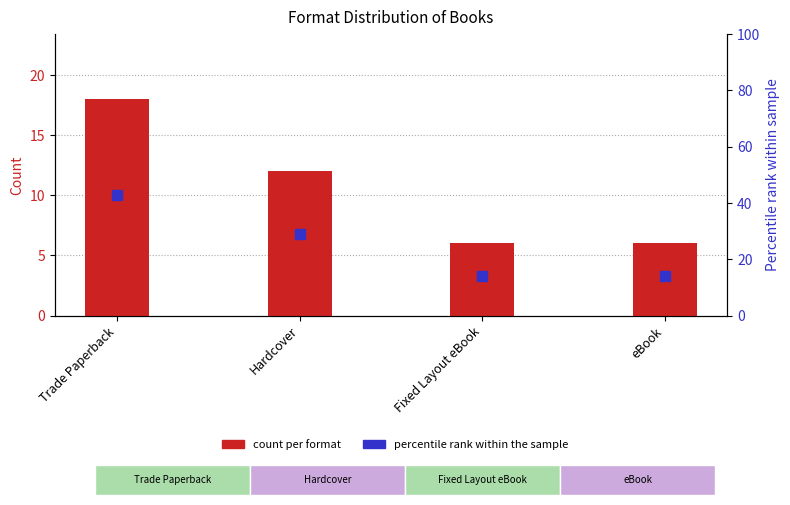

Which series reaches the minimum Y coordinate?

count per format